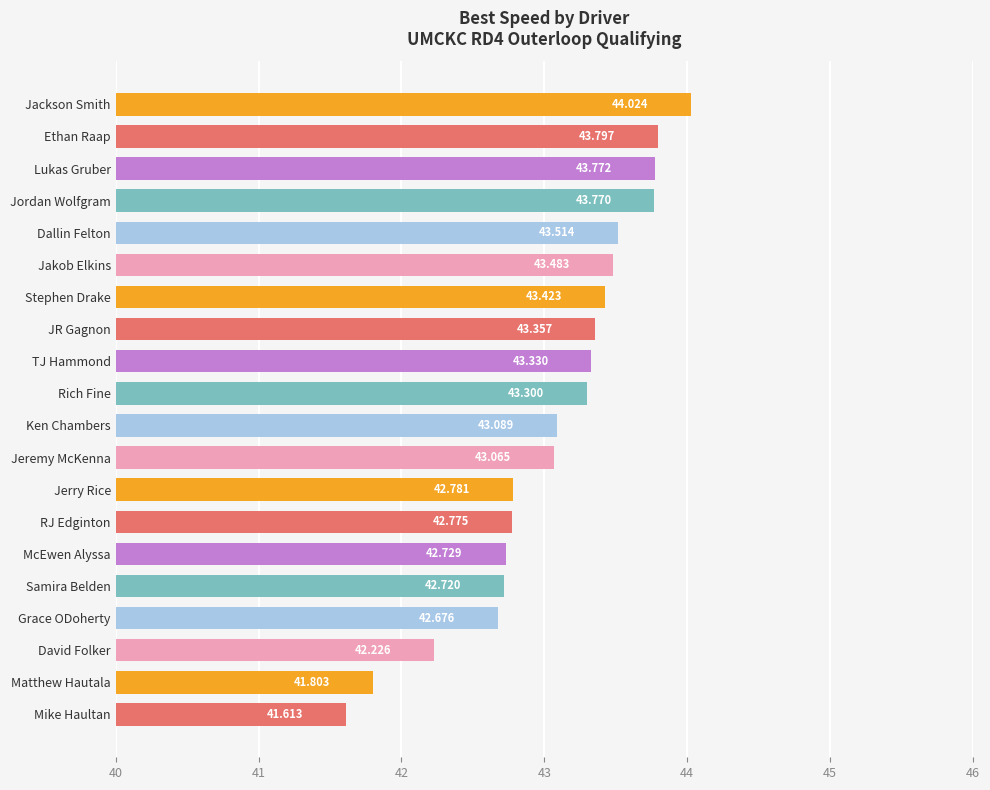

List the labels in order of value, smallest first.

Mike Haultan, Matthew Hautala, David Folker, Grace ODoherty, Samira Belden, McEwen Alyssa, RJ Edginton, Jerry Rice, Jeremy McKenna, Ken Chambers, Rich Fine, TJ Hammond, JR Gagnon, Stephen Drake, Jakob Elkins, Dallin Felton, Jordan Wolfgram, Lukas Gruber, Ethan Raap, Jackson Smith